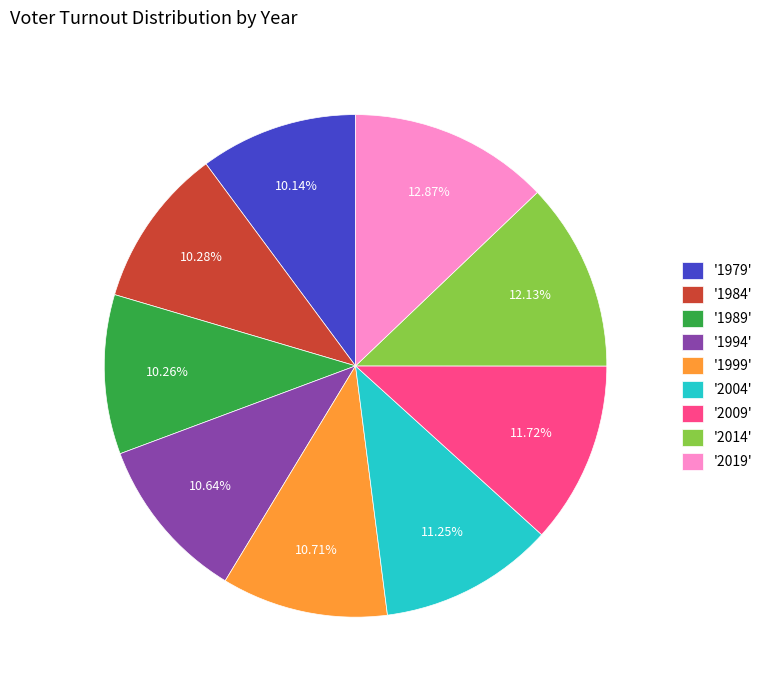

Combined, do '2014' and '1994' account for over 50%?

No